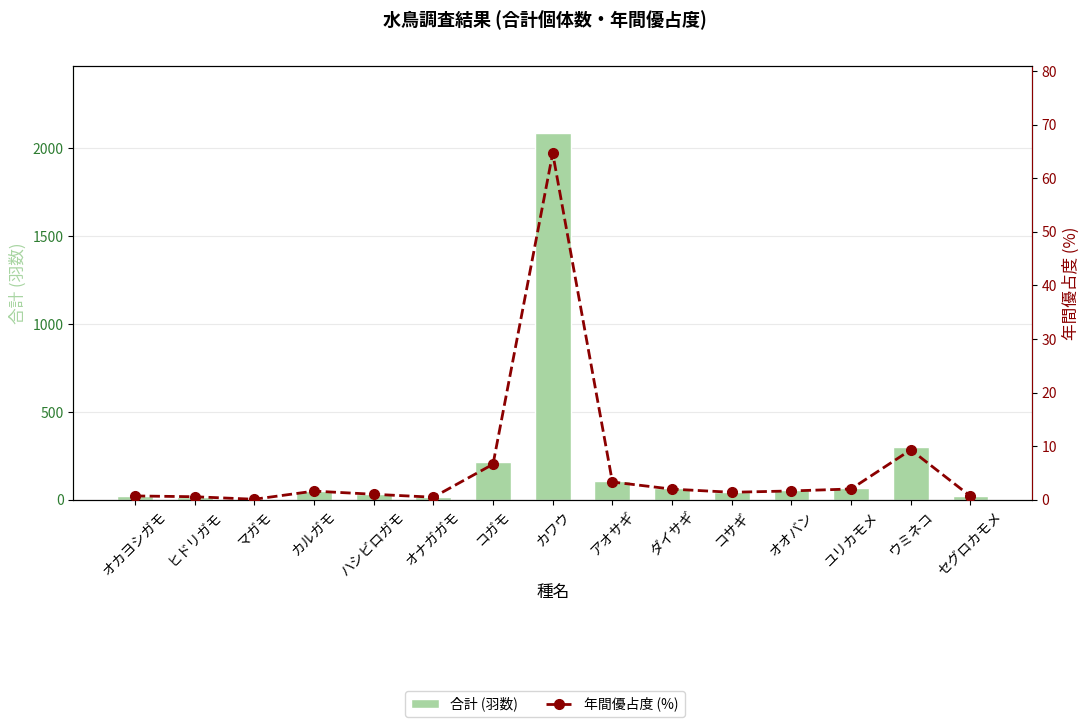

The value of 合計 (羽数) at オカヨシガモ is 5.7. True or false?

False